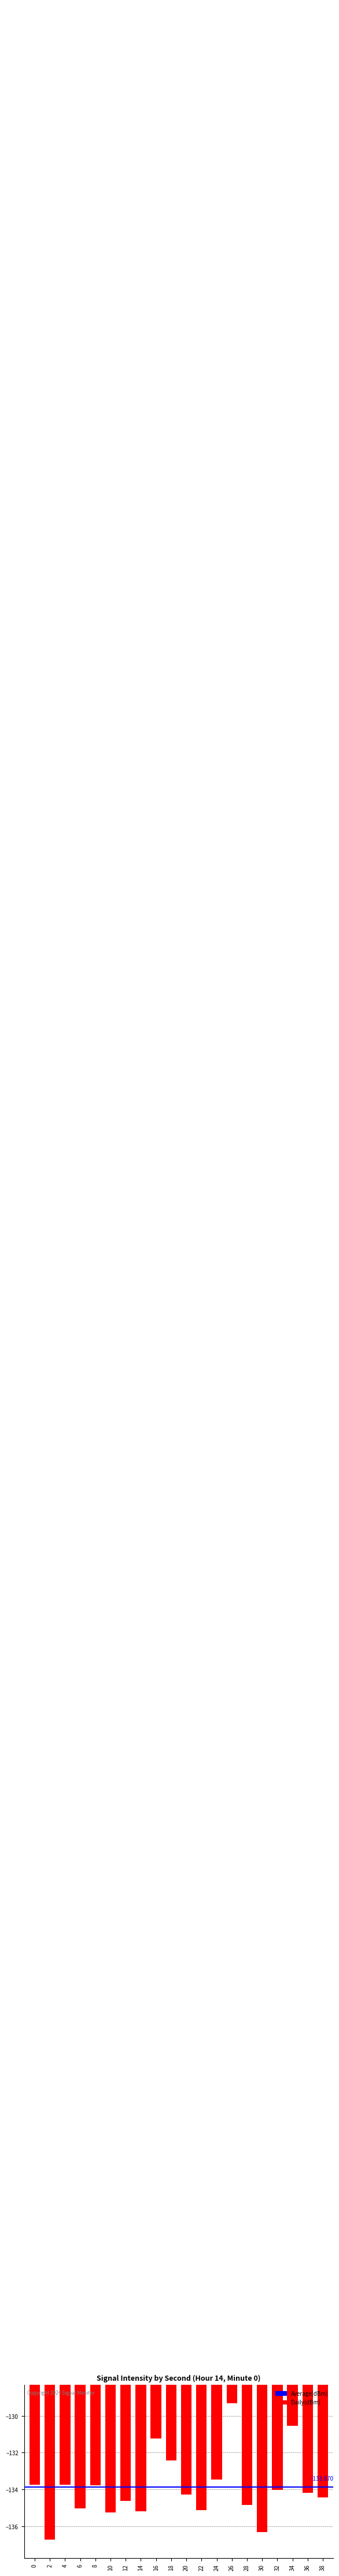

What is the maximum value shown in the chart?

-129.3